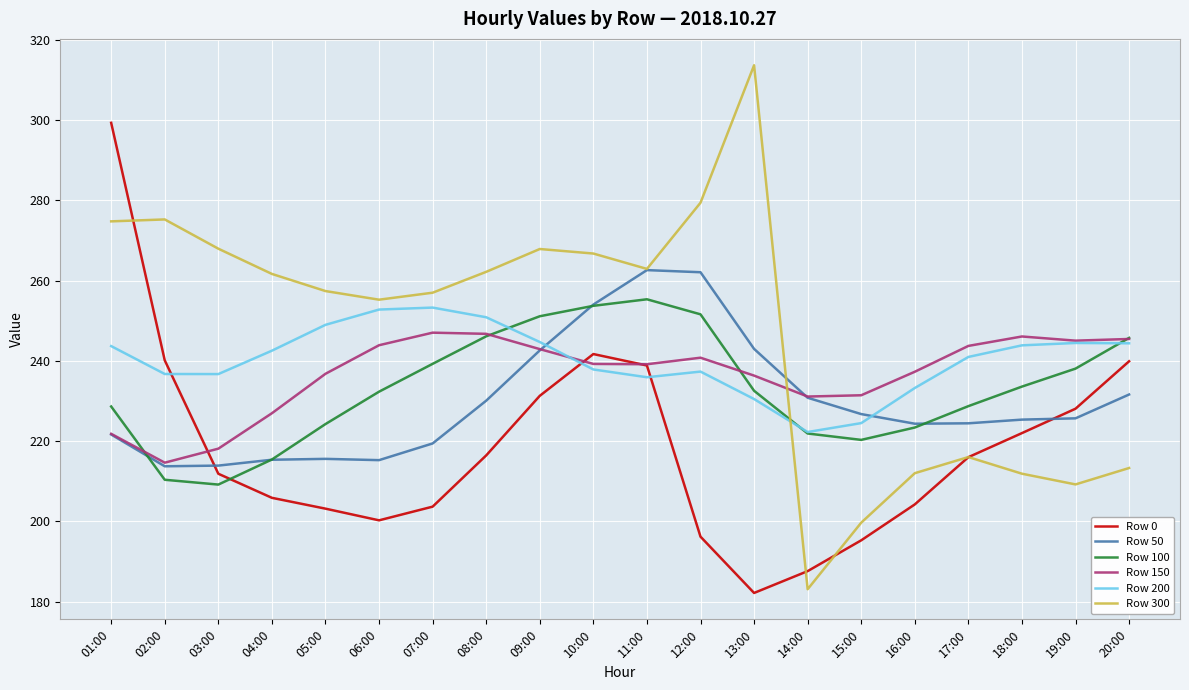

True or false: Row 300 has a value of 209.2 at 19:00.

True